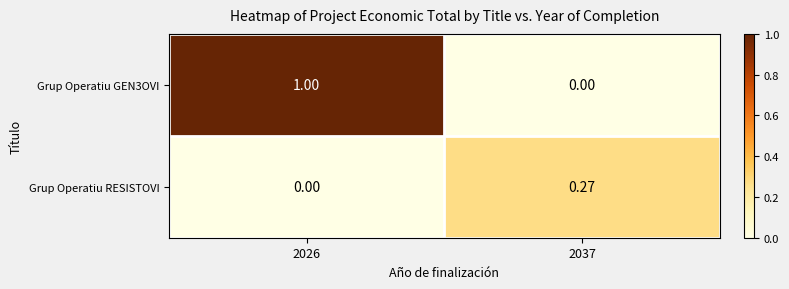

Which series has the largest total across all categories?

Grup Operatiu GEN3OVI